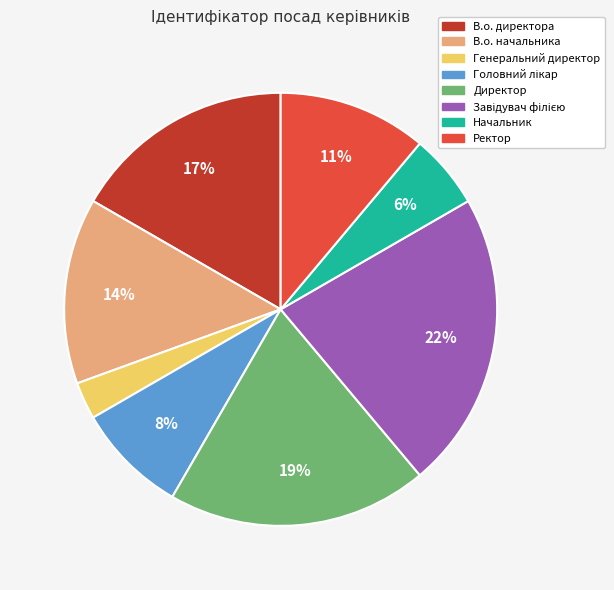

To the nearest percent, what percentage of the pie is Начальник?

6%